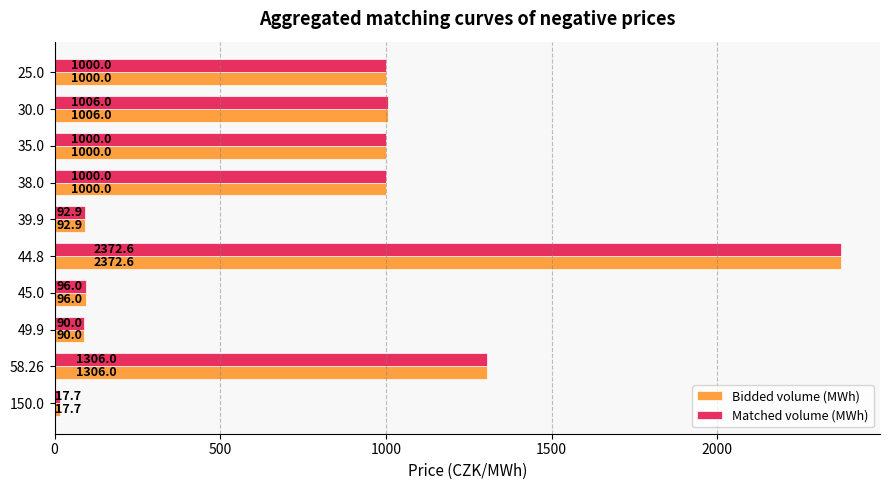

What value does the Bidded volume (MWh) series have at 45.0?

96.0